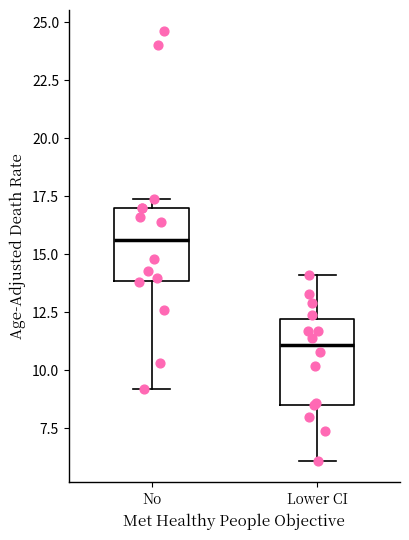

Reading left to right, read every box against the y-axis: the position of its median line, the range the box covers, and the ends of its whiskers. The values are not printed on the chart, so give them approximately, as read against the axis.

No: median 15.5, box 14.0 to 17.0, whiskers 9.0 to 17.5
Lower CI: median 11.0, box 8.5 to 12.0, whiskers 6.0 to 14.0